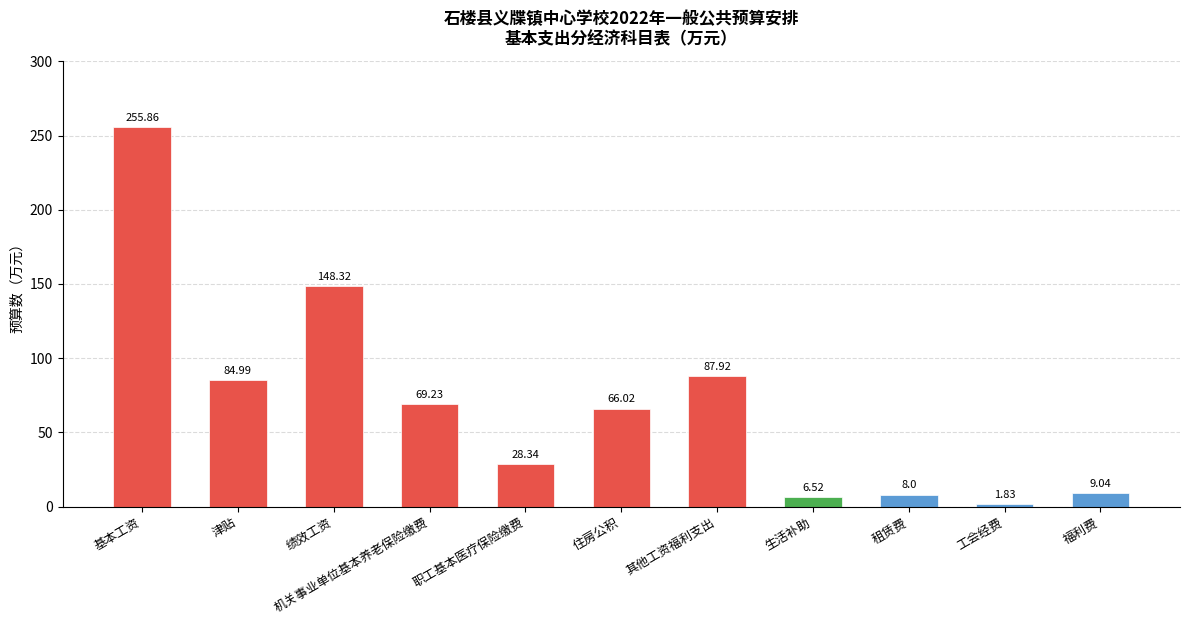

Between 租赁费 and 工会经费, which is larger?

租赁费